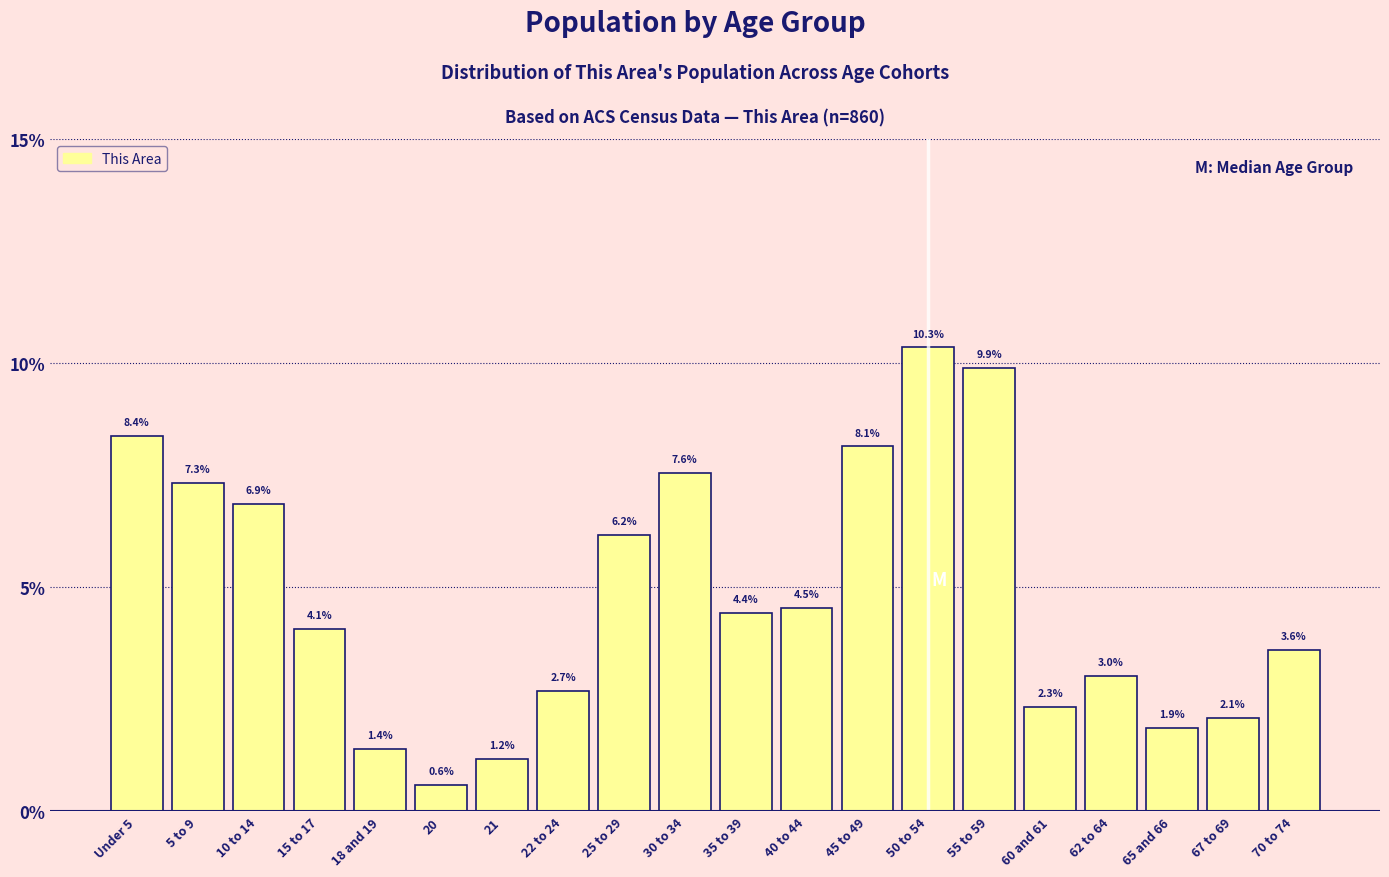

Reading left to right, extract all data points from this chart.

Under 5=8.4	5 to 9=7.3	10 to 14=6.9	15 to 17=4.1	18 and 19=1.4	20=0.6	21=1.2	22 to 24=2.7	25 to 29=6.2	30 to 34=7.6	35 to 39=4.4	40 to 44=4.5	45 to 49=8.1	50 to 54=10.3	55 to 59=9.9	60 and 61=2.3	62 to 64=3.0	65 and 66=1.9	67 to 69=2.1	70 to 74=3.6